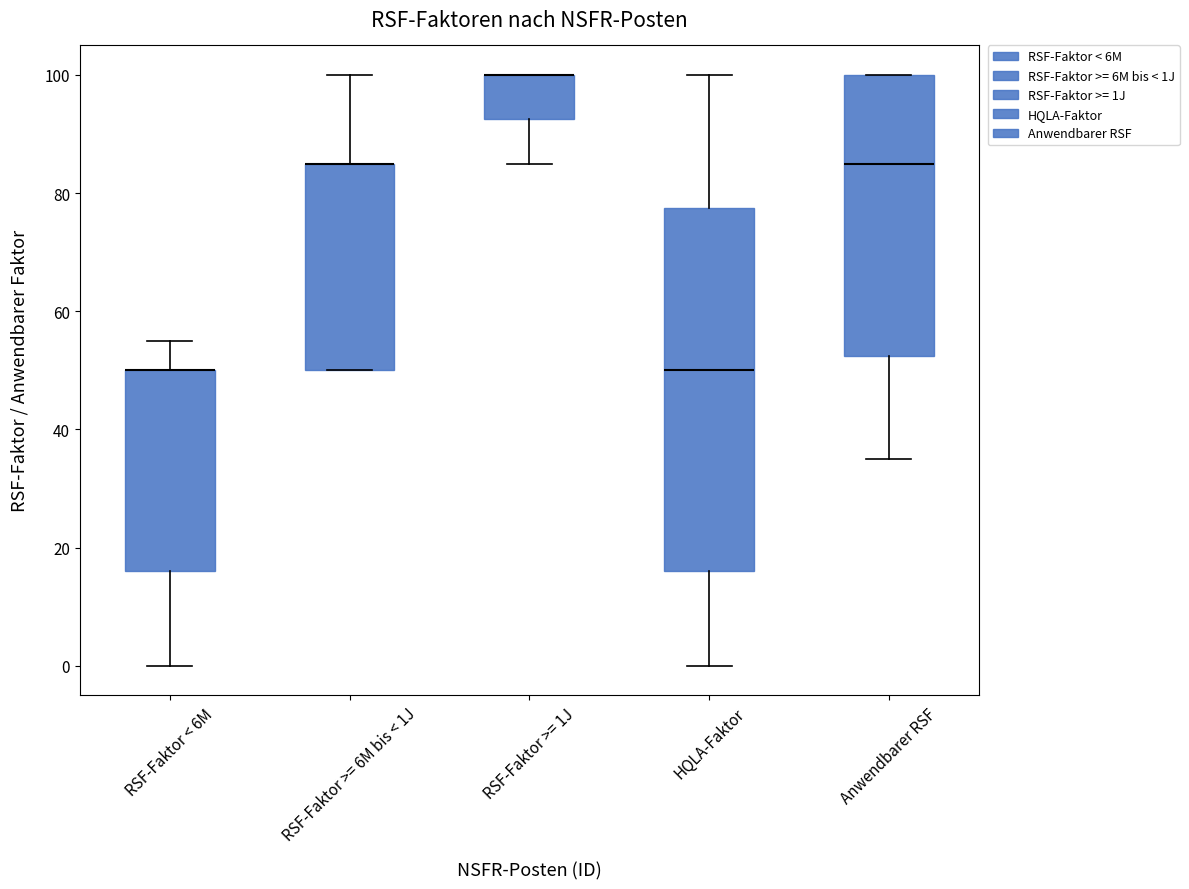

Comparing the boxes themselves (not the whiskers), which one is the tallest?

HQLA-Faktor